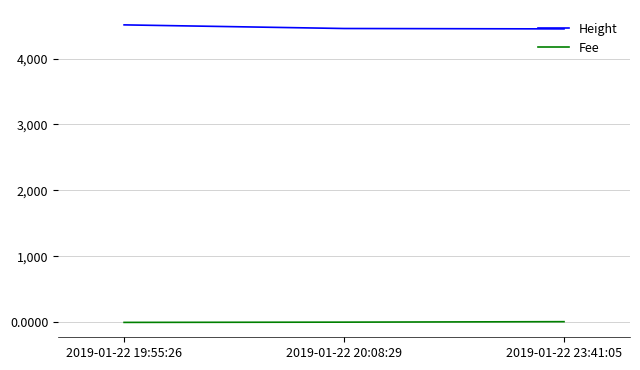

At how many categories does at least one series exceed 3222?

3